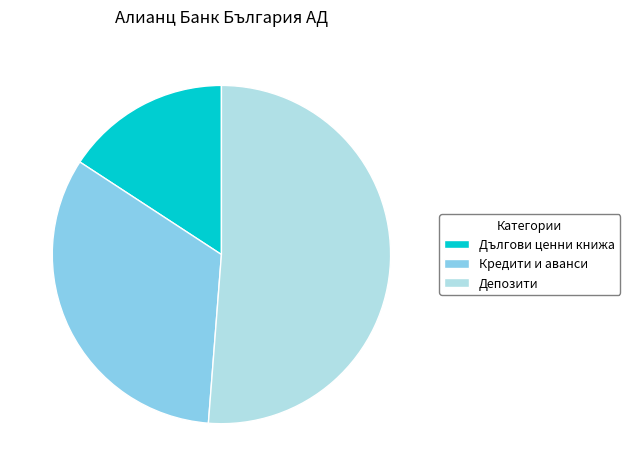

Is there a majority slice in this chart?

Yes